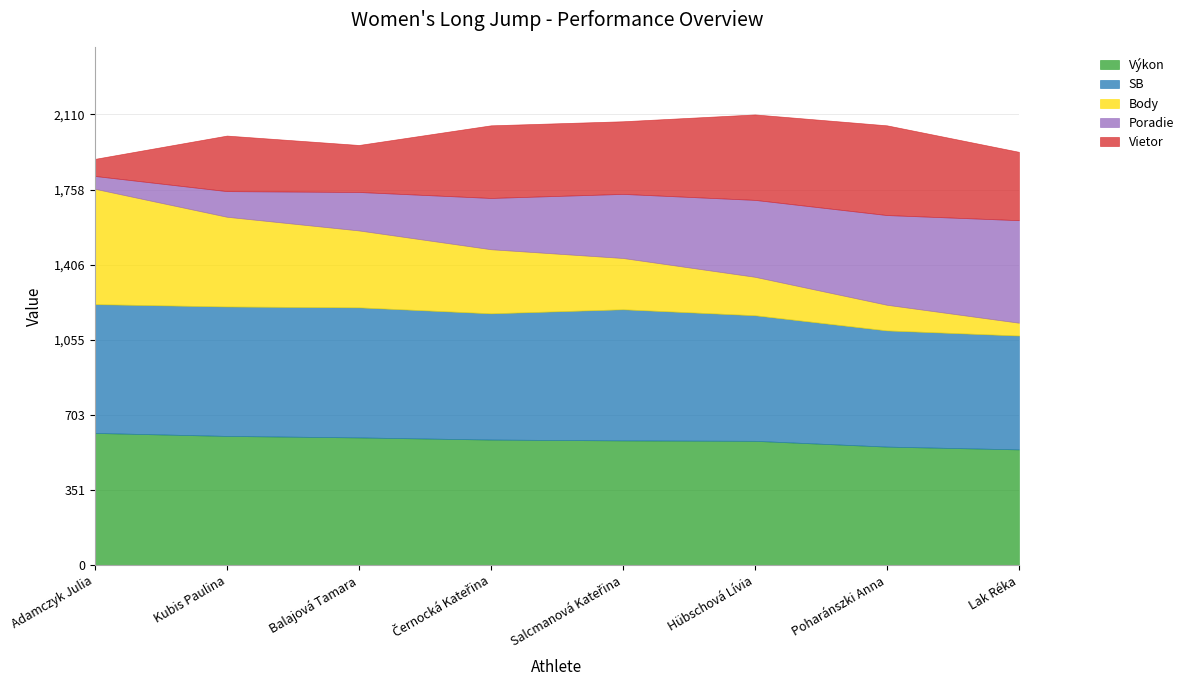

Which label corresponds to the largest value in the chart?

Adamczyk Julia